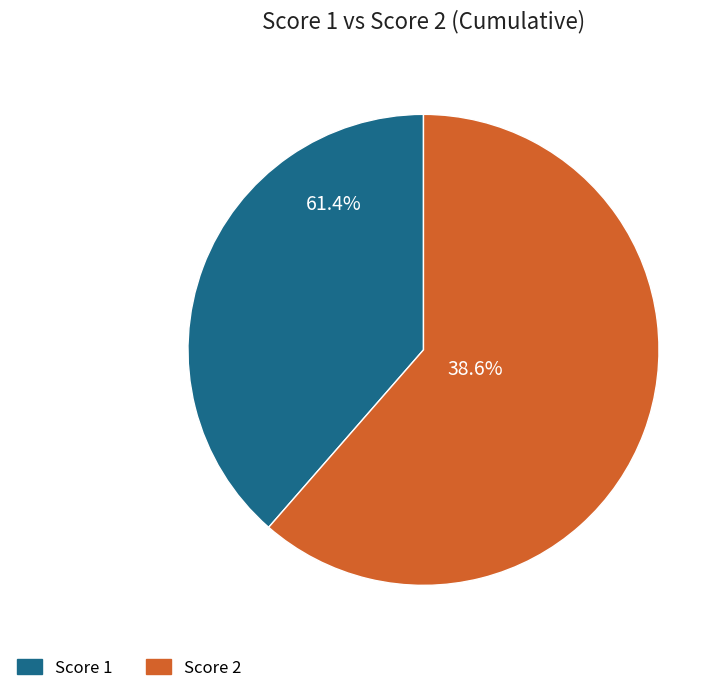

Does 8 represent more than half of the total?

No